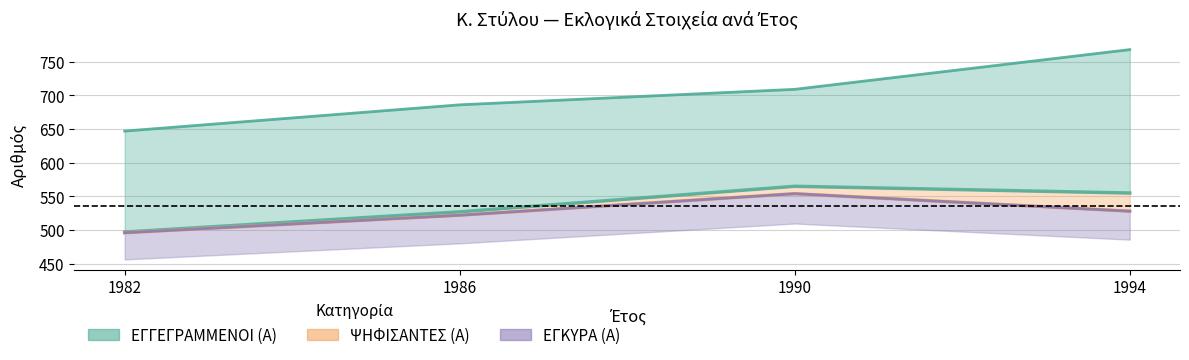

Which series has the largest total across all categories?

ΕΓΓΕΓΡΑΜΜΕΝΟΙ (Α)